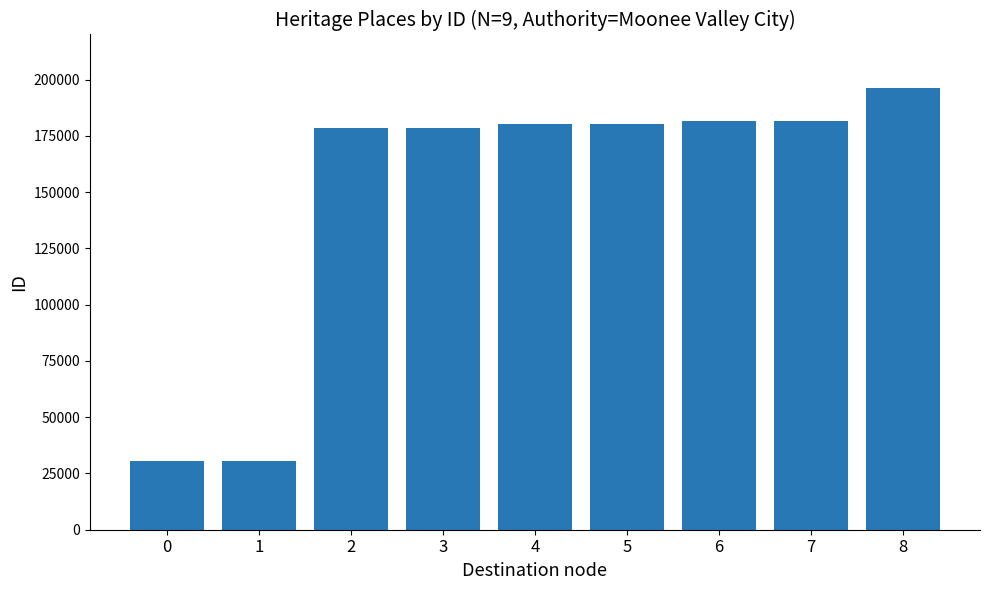

What is the change in value from 4 to 7?

+1536